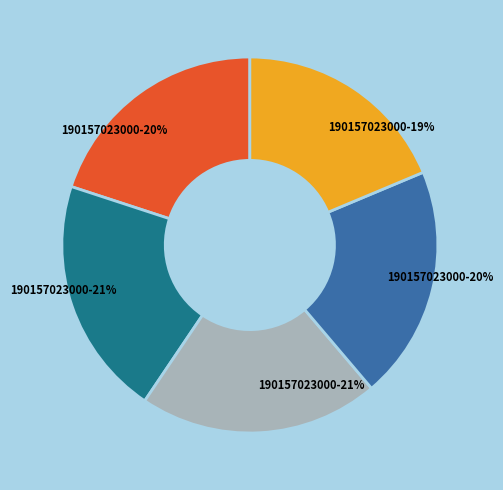

To the nearest percent, what is the average slice percentage?

20%